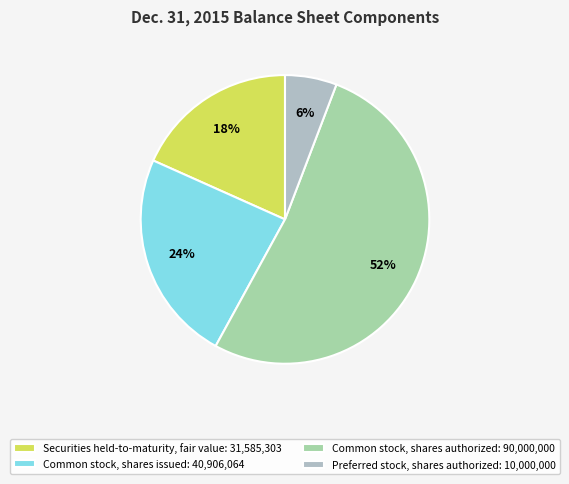

To the nearest percent, what portion does Preferred stock, shares authorized represent?

6%